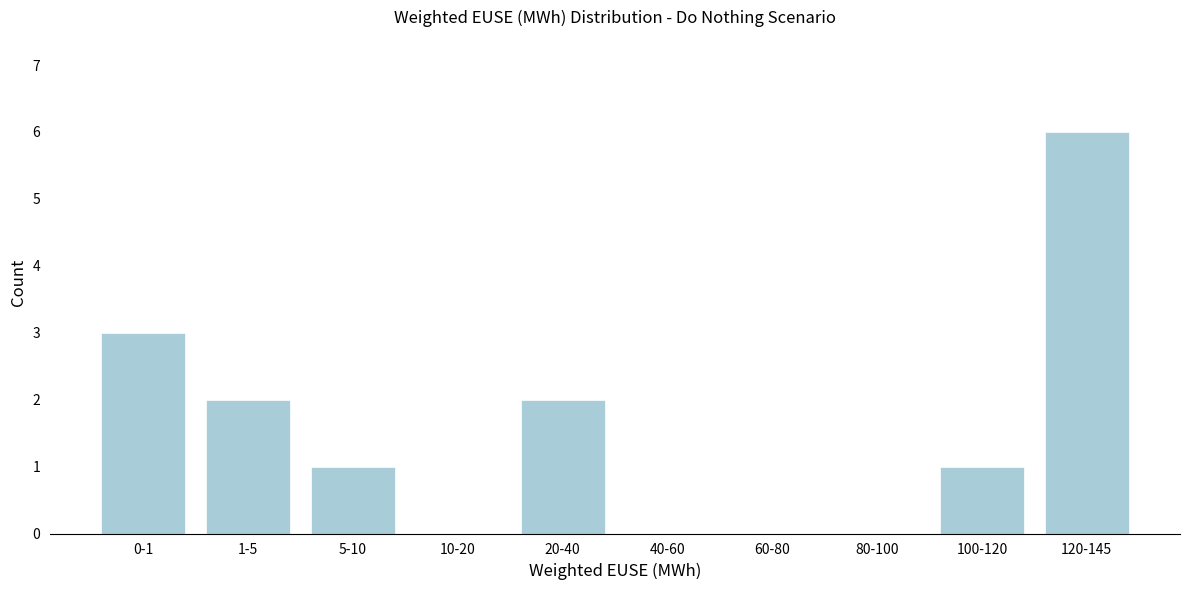

Reading right to left, transcribe all the data shown in this chart.

120-145=6	100-120=1	80-100=0	60-80=0	40-60=0	20-40=2	10-20=0	5-10=1	1-5=2	0-1=3